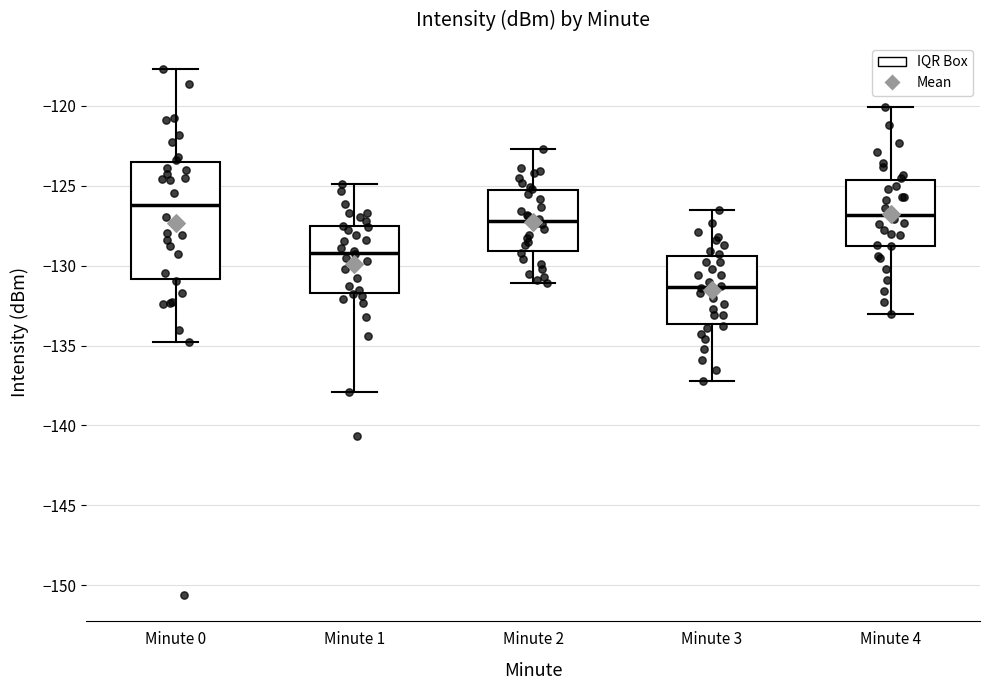

Reading left to right, read every box against the y-axis: the position of its median line, the range the box covers, and the ends of its whiskers. The values are not printed on the chart, so give them approximately, as read against the axis.

Minute 0: median -126.0, box -131.0 to -123.5, whiskers -135.0 to -117.5
Minute 1: median -129.0, box -131.5 to -127.5, whiskers -138.0 to -125.0
Minute 2: median -127.0, box -129.0 to -125.5, whiskers -131.0 to -122.5
Minute 3: median -131.5, box -133.5 to -129.5, whiskers -137.0 to -126.5
Minute 4: median -127.0, box -129.0 to -124.5, whiskers -133.0 to -120.0